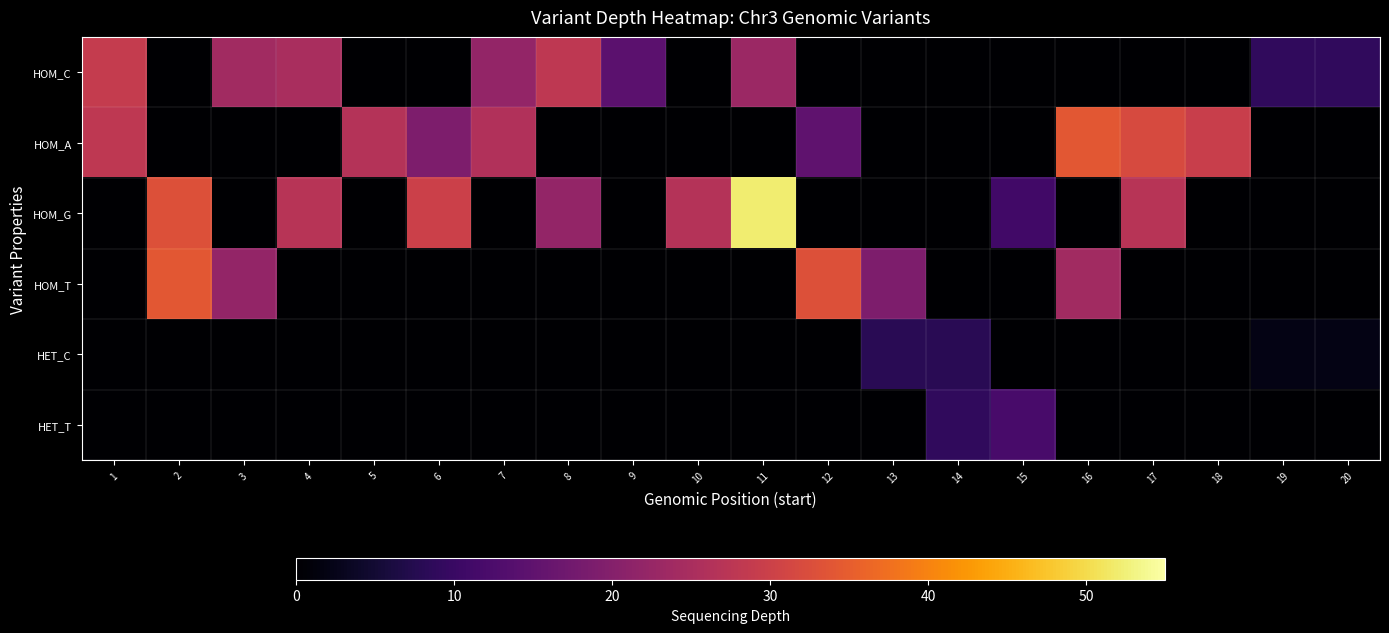

Rank the series by their maximum value, from highest to lowest.

HOM_G, HOM_A, HOM_T, HOM_C, HET_T, HET_C